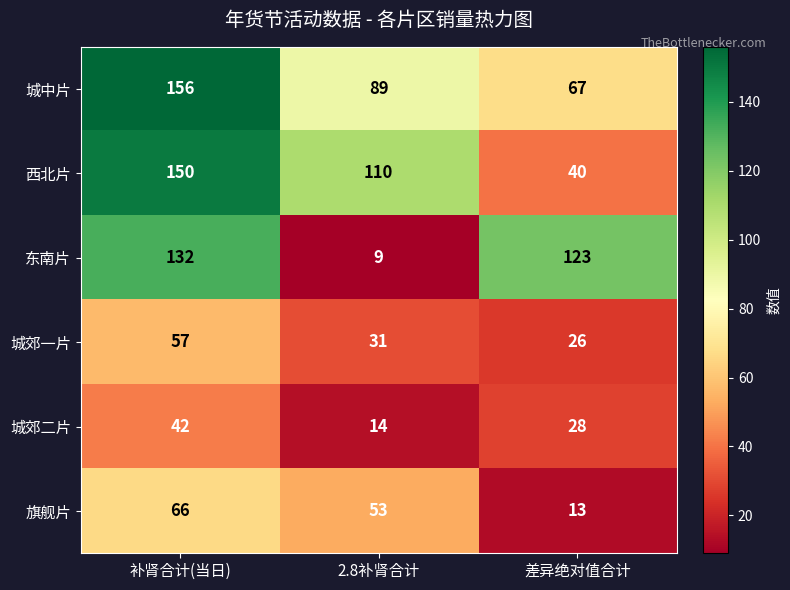

At how many categories does at least one series exceed 50?

3